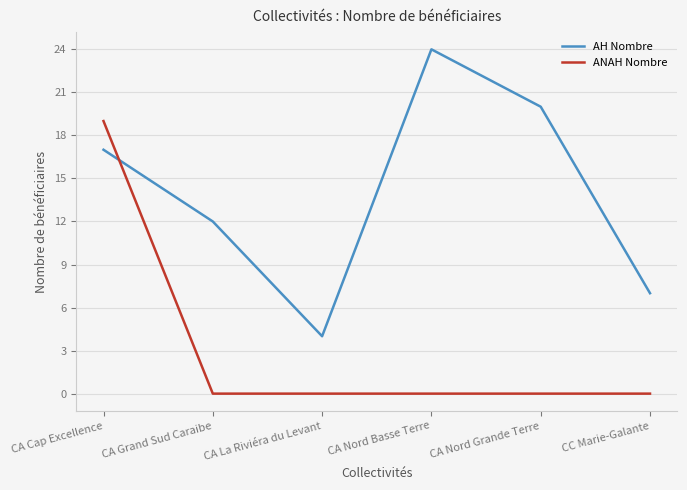

What is the spread (max minus min) of values at CA Nord Grande Terre?

20